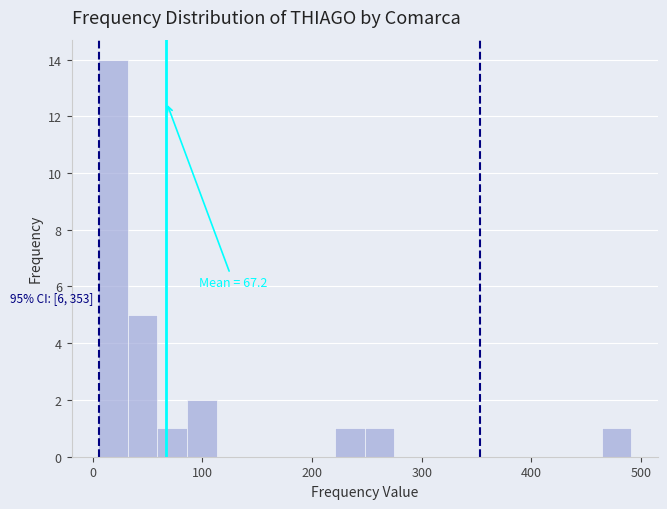

Around what value on the x-axis is the tallest bar? Give the approximate position of its centre, as read against the axis.

20